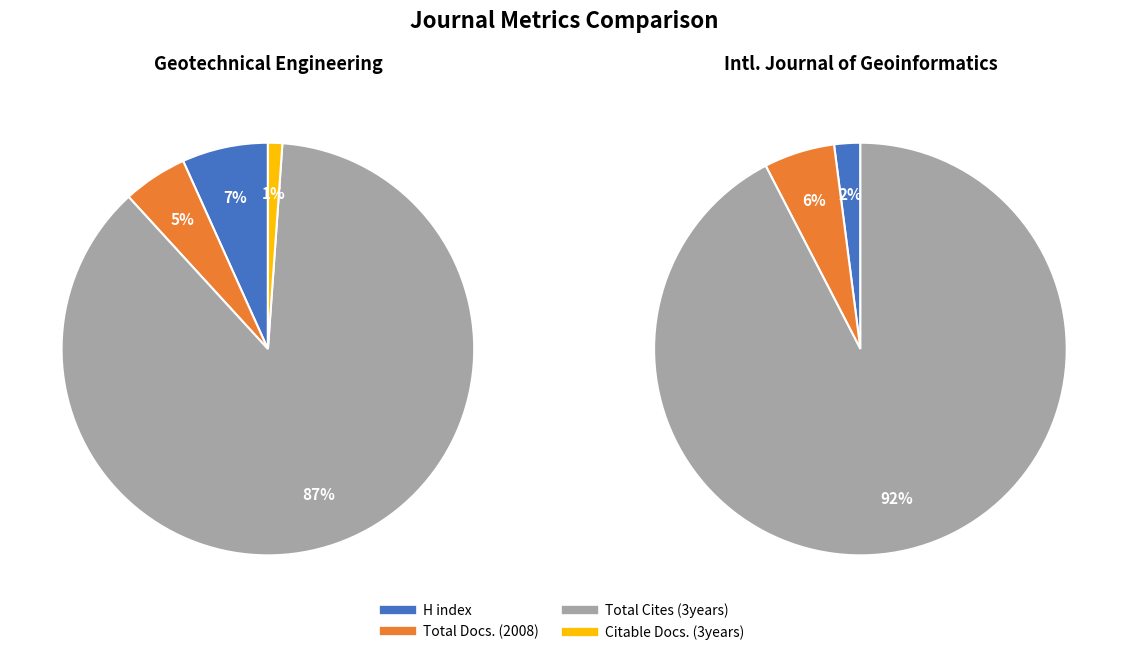

To the nearest percent, what portion does Geotechnical Engineering represent?

100%